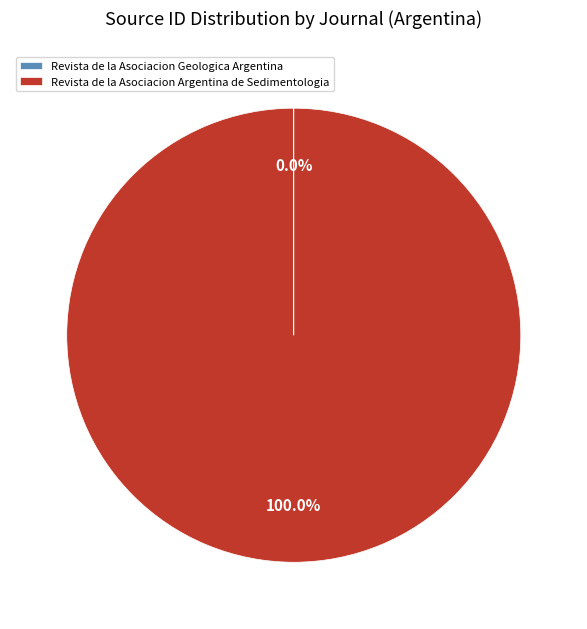

To the nearest percent, what is the average slice percentage?

50%